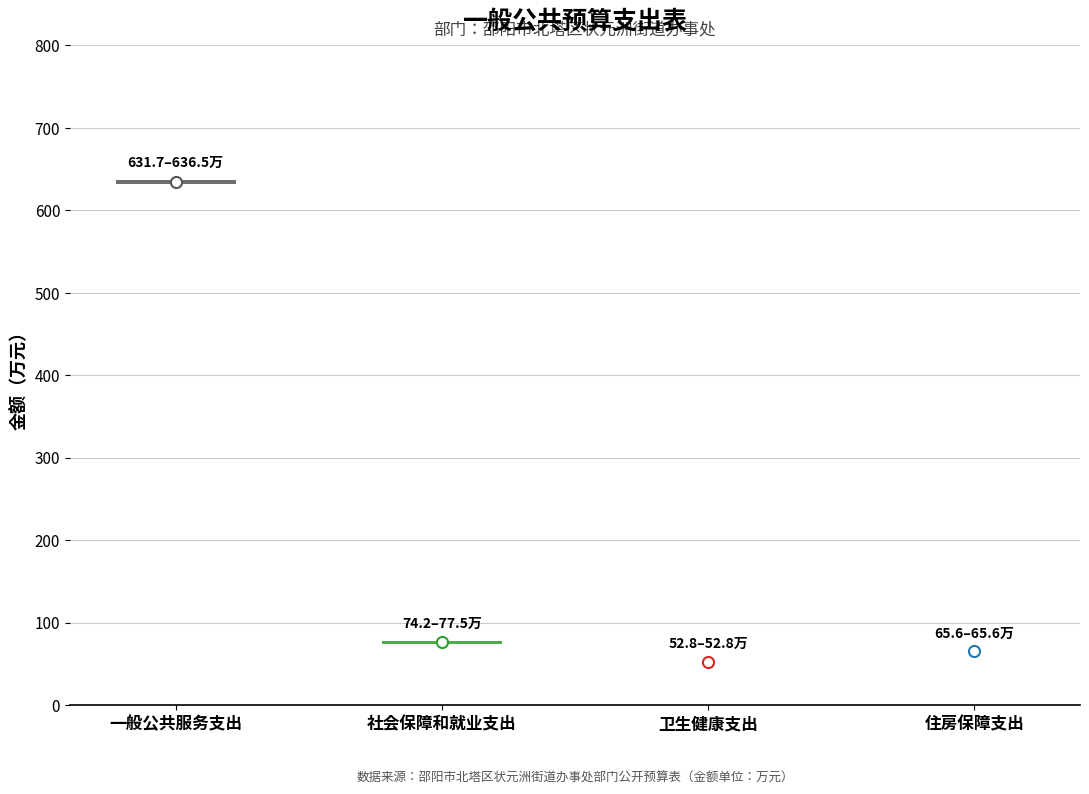

What position from the right is 卫生健康支出?

2